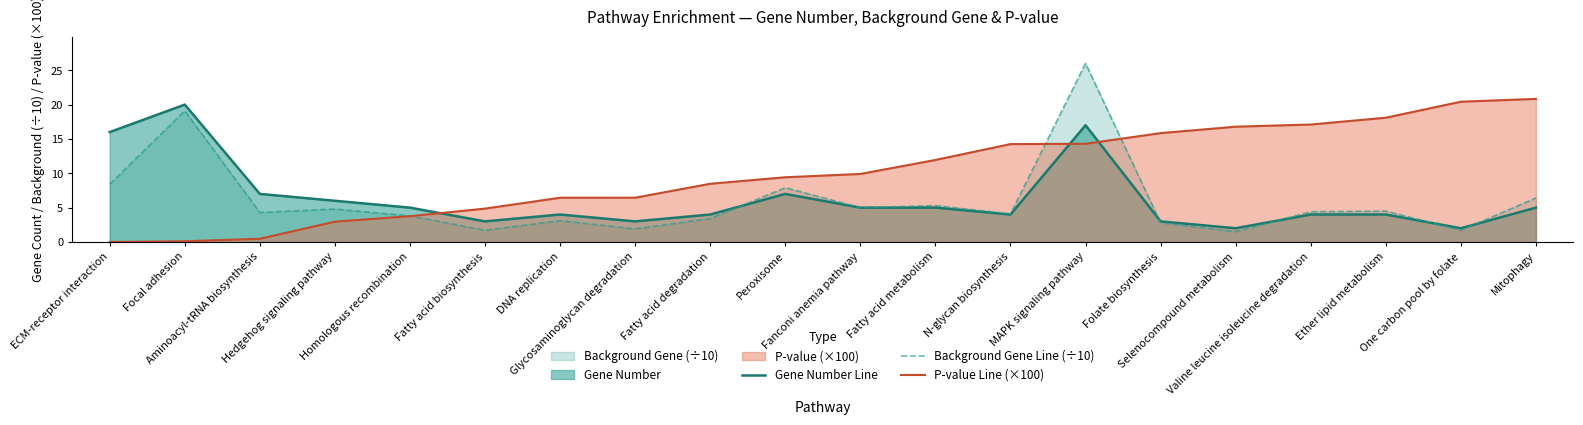

Which series ends up on top after the final intersection of Gene Number Line and Background Gene Line (÷10)?

Background Gene Line (÷10)